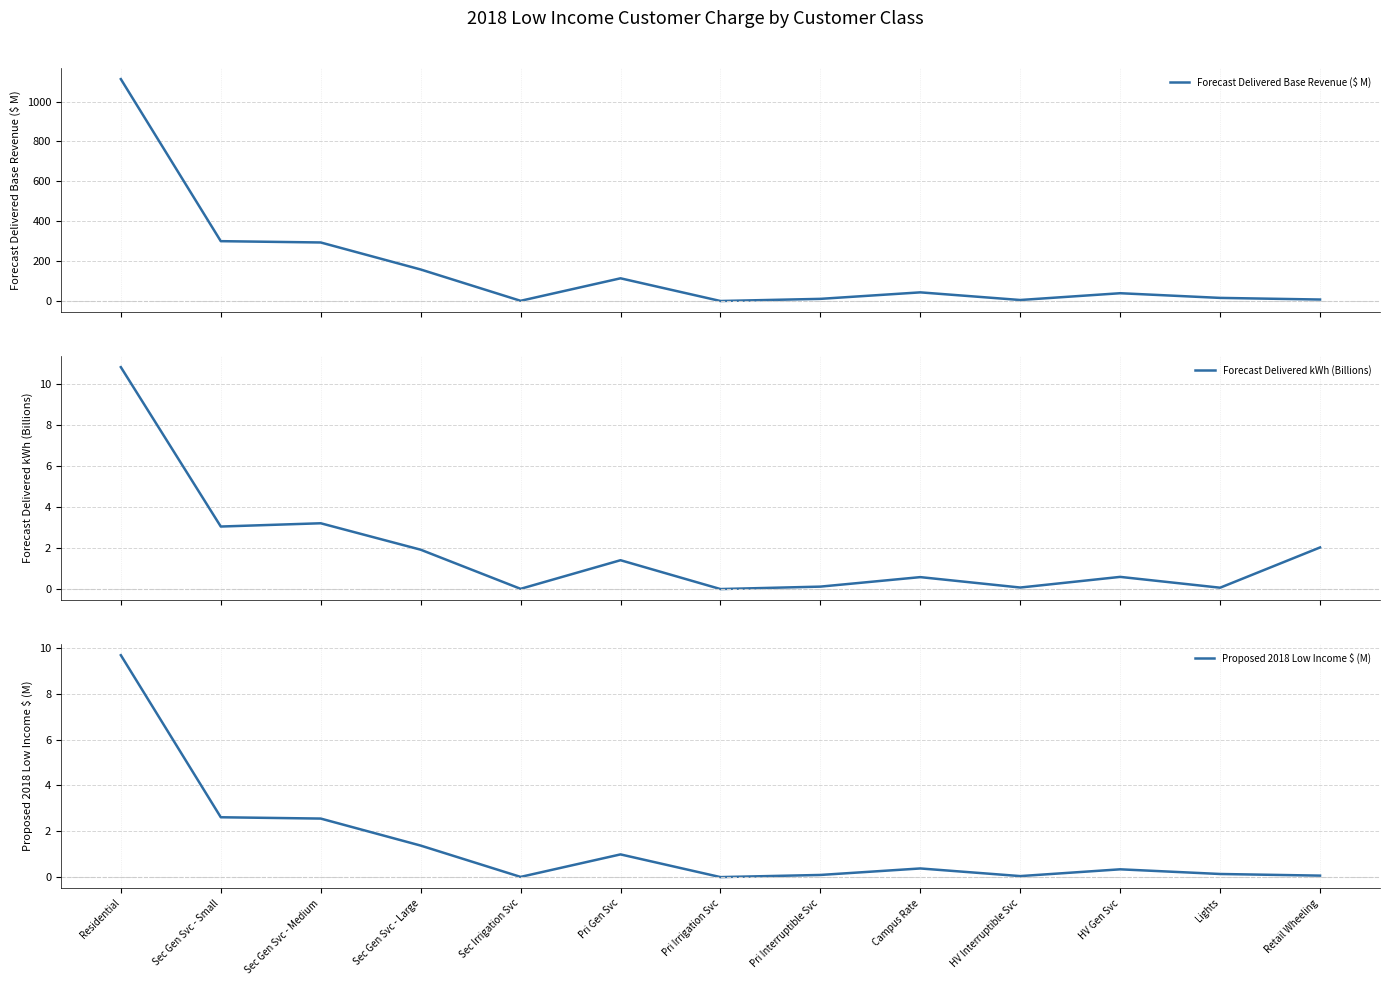

Does the chart display data point markers on the line(s)?

No